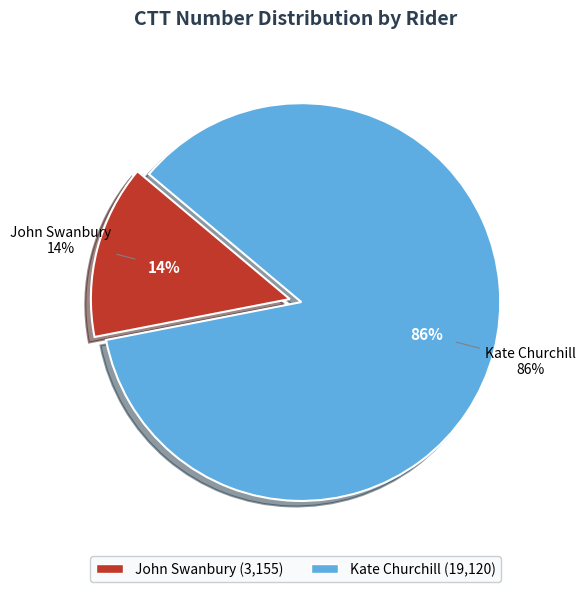

Which category has the biggest portion of the pie?

Kate Churchill